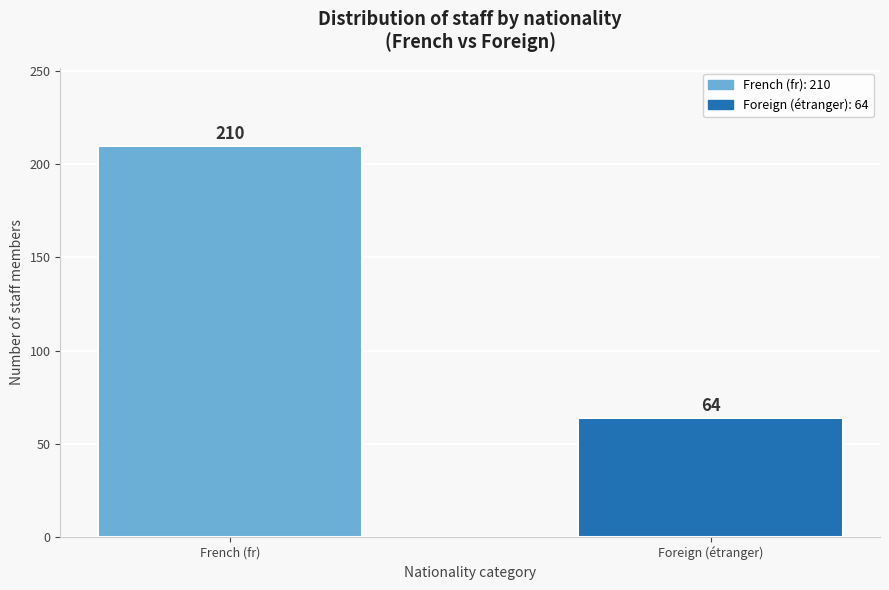

Reading left to right, extract all data points from this chart.

French (fr)=210	Foreign (étranger)=64